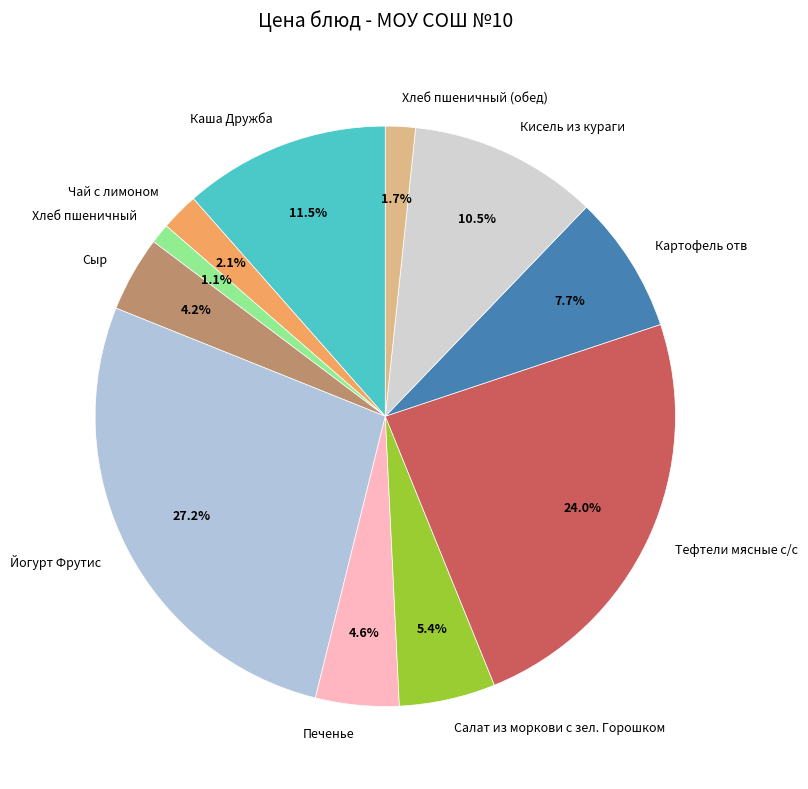

Does any single category account for the majority?

No